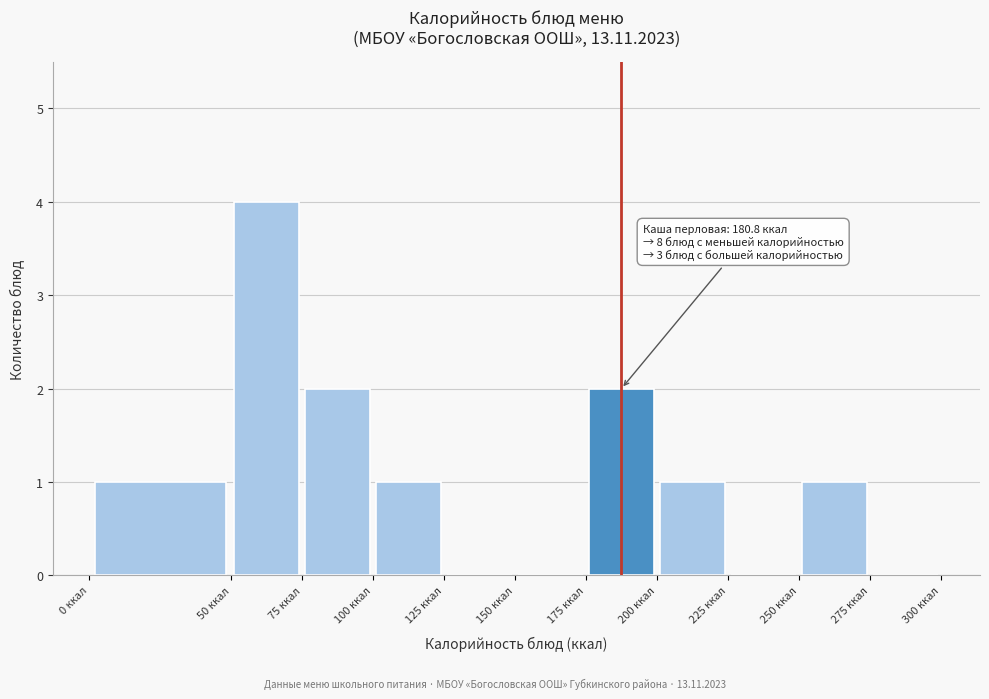

Which range on the x-axis has the tallest bar?

50 to 75